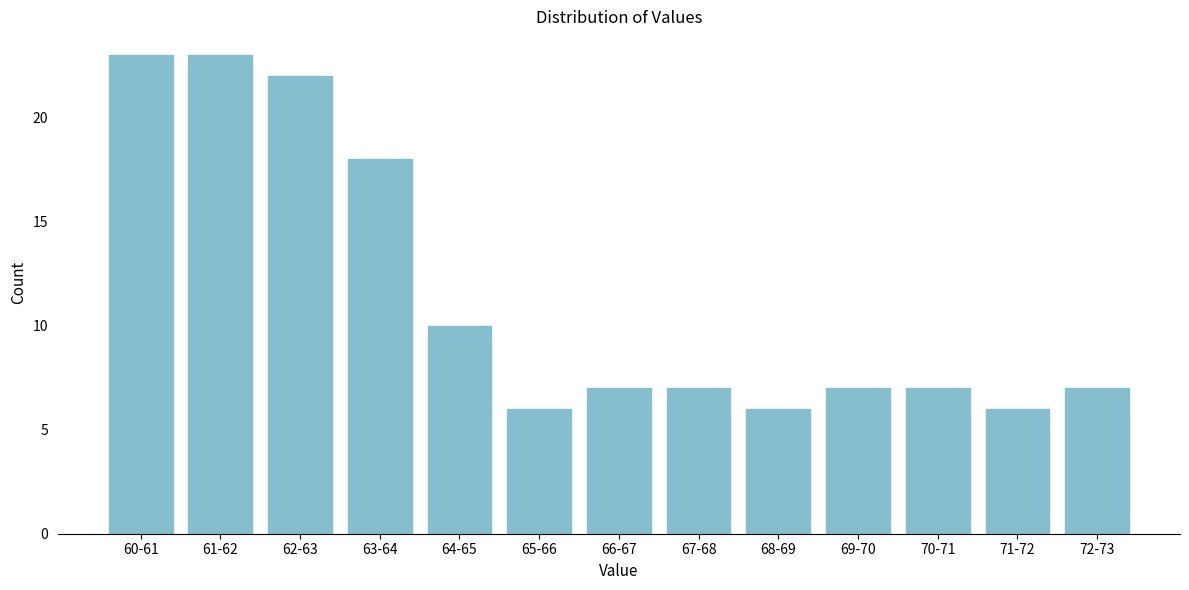

Reading right to left, list all the values displayed in this chart.

7	6	7	7	6	7	7	6	10	18	22	23	23